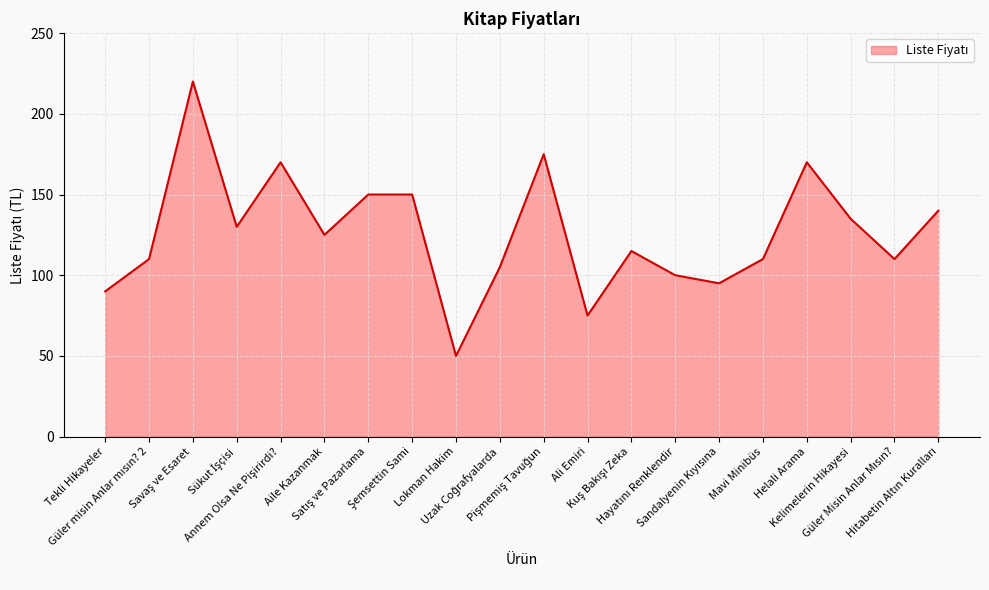

How many lines are shown in the chart?

1